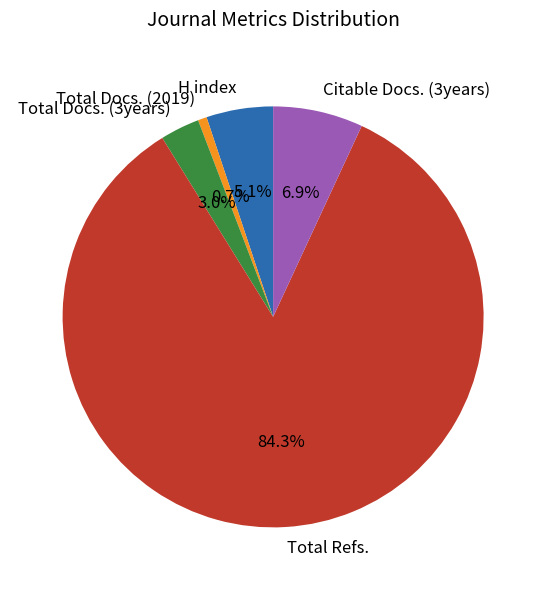

To the nearest percent, what portion does Total Refs. represent?

84%